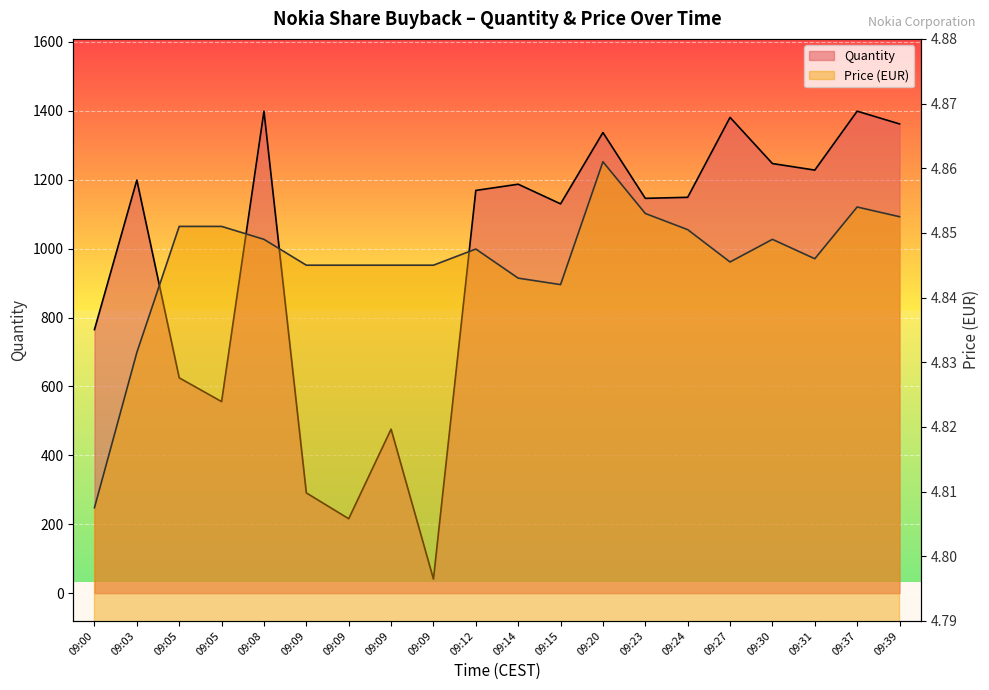

Which series has the largest total across all categories?

Quantity